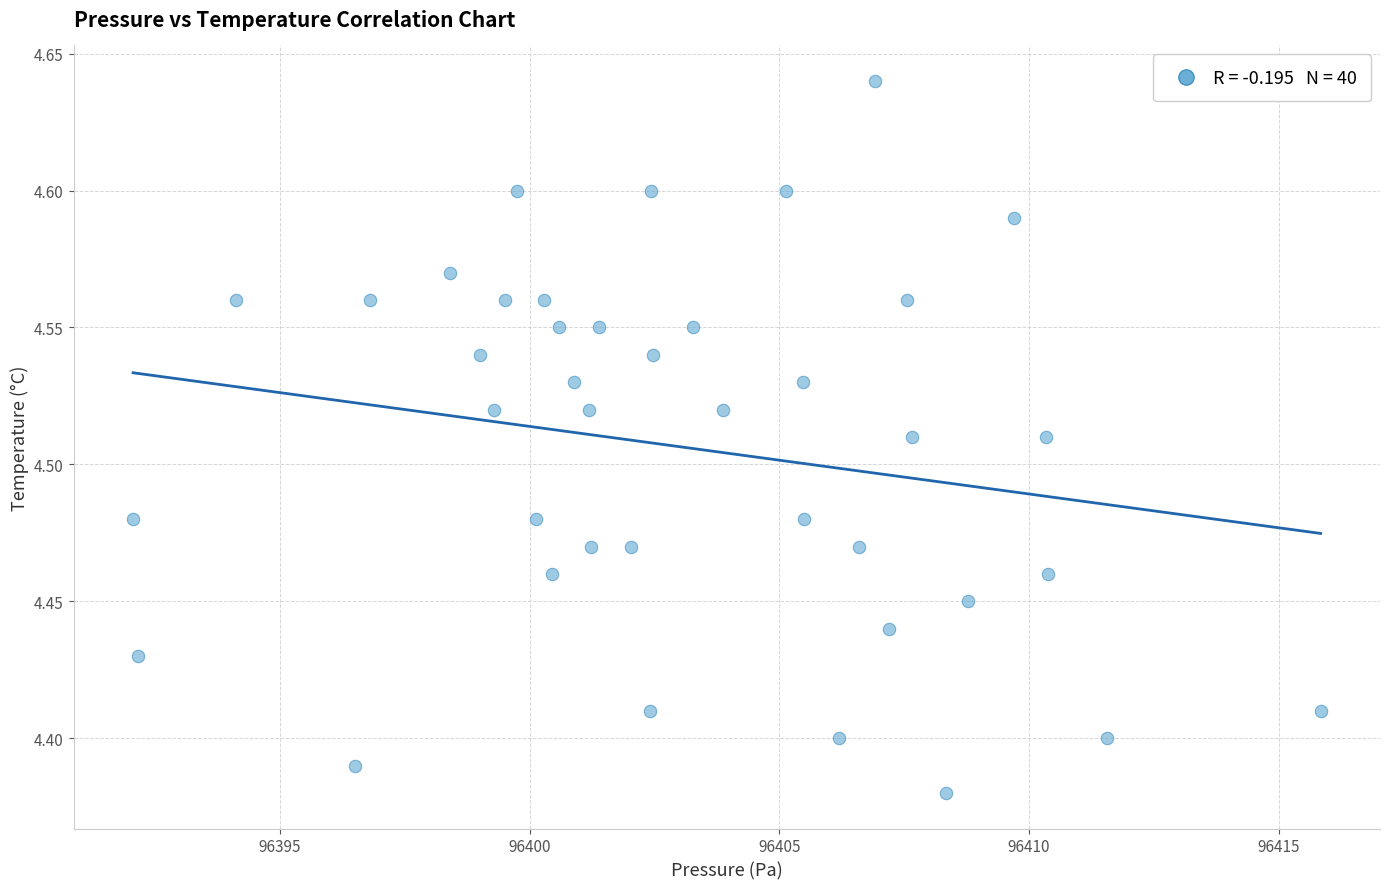

What is the range of X values (max minus min)?

23.8